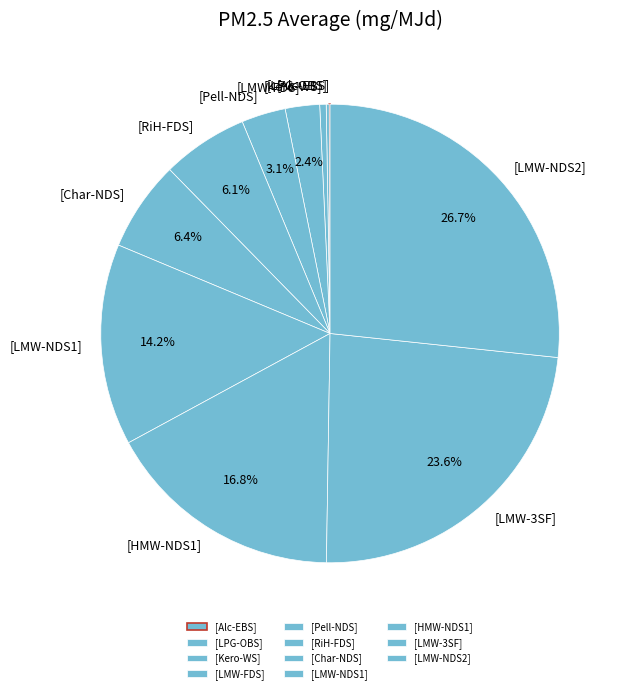

How much of the chart is everything except [LMW-NDS2]?

73.3%